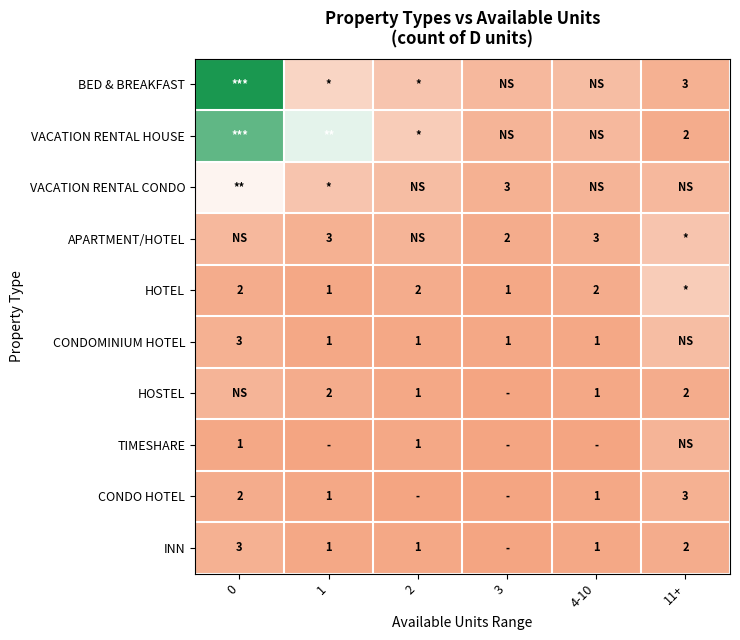

What is the sum of the APARTMENT/HOTEL values at 1 and 4-10?

6